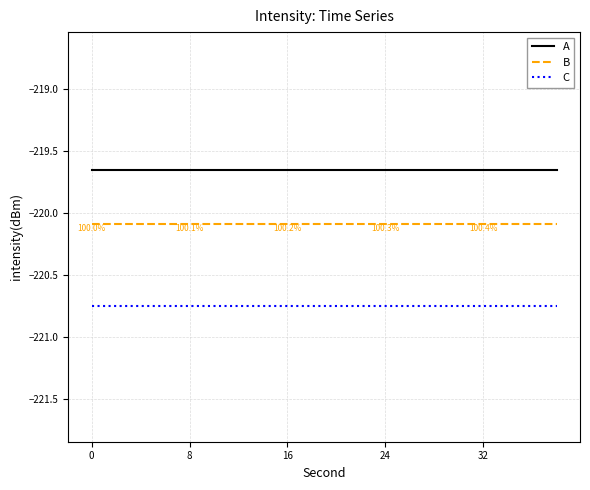

Which series has the largest total across all categories?

A